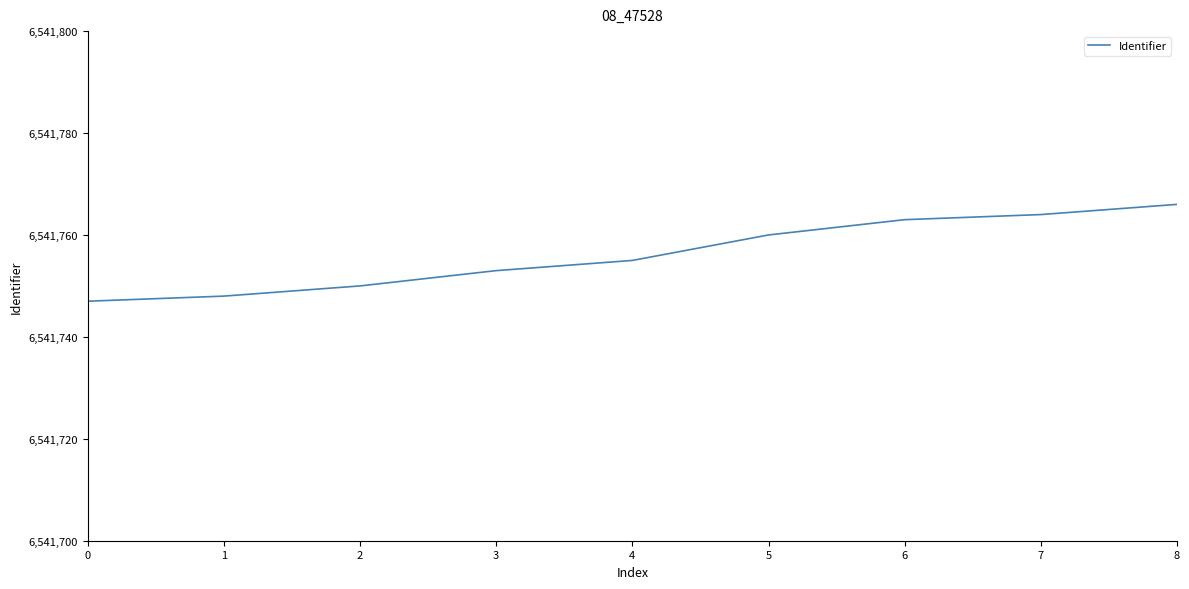

What is the difference between the values at 5 and 0?

13